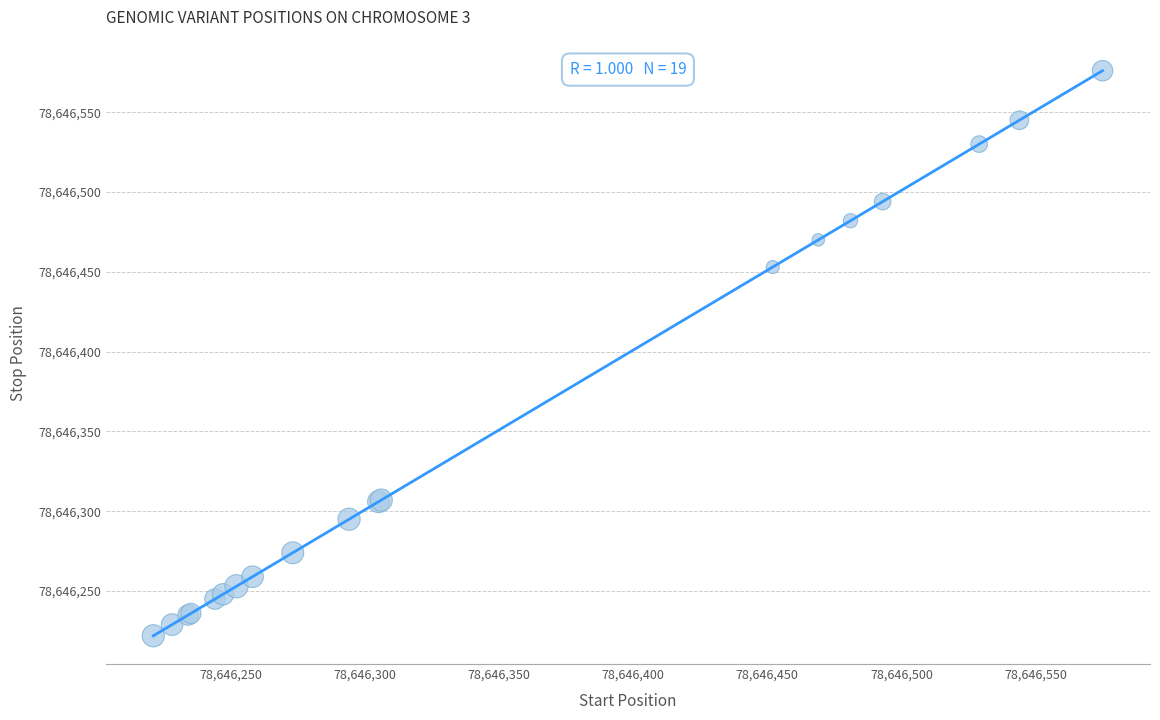

What Y value in the scatter plot is closest to 78646399?

78646453